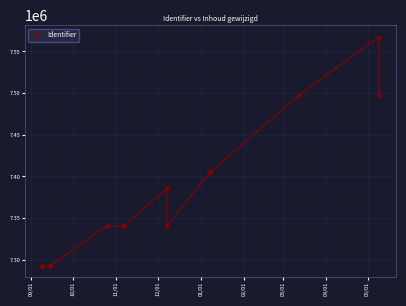

The chart shows a value of 4505257 at 18. True or false?

False